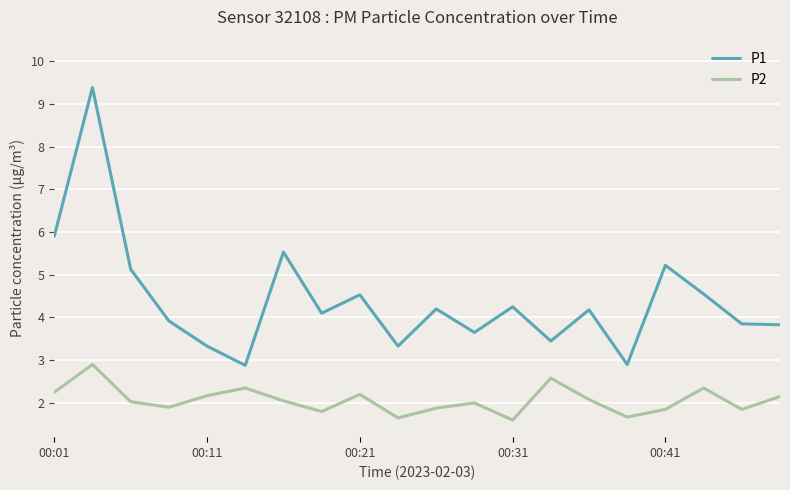

Which series has the largest range (max minus min)?

P1